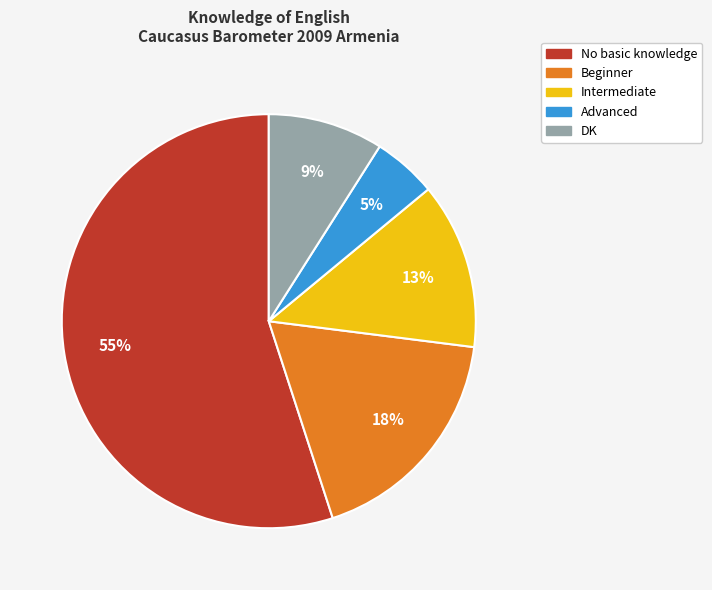

Which slice is the largest?

No basic knowledge